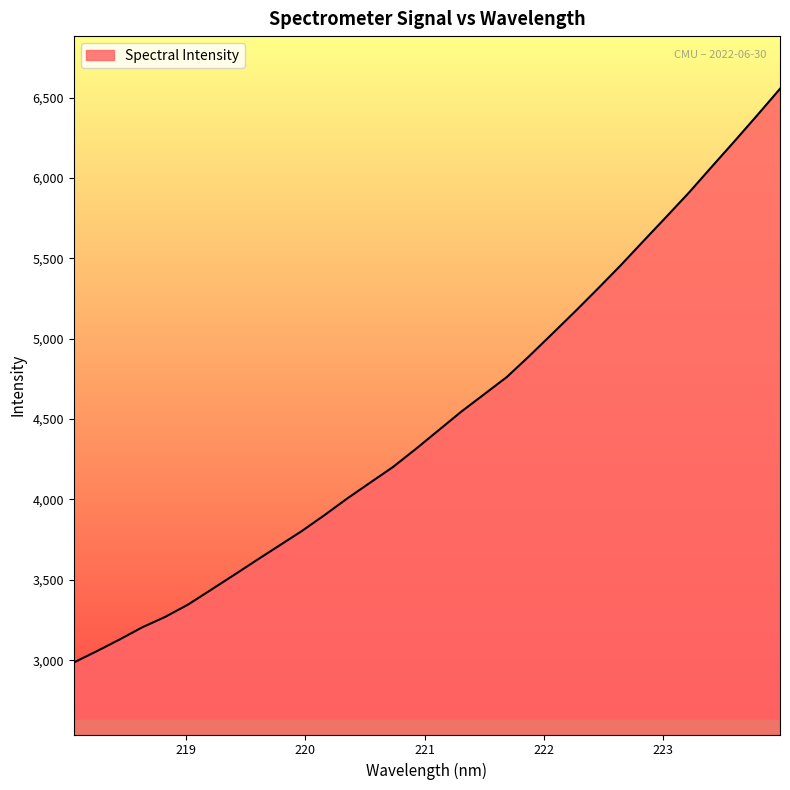

What is the maximum value shown in the chart?

6554.3